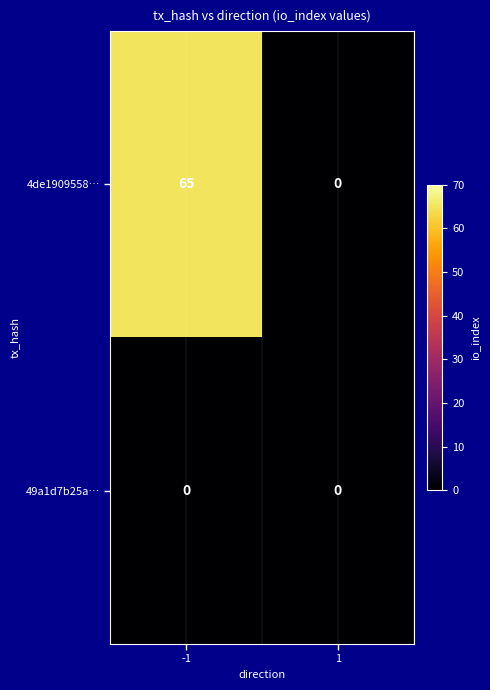

What is the maximum value for 4de1909558…?

65